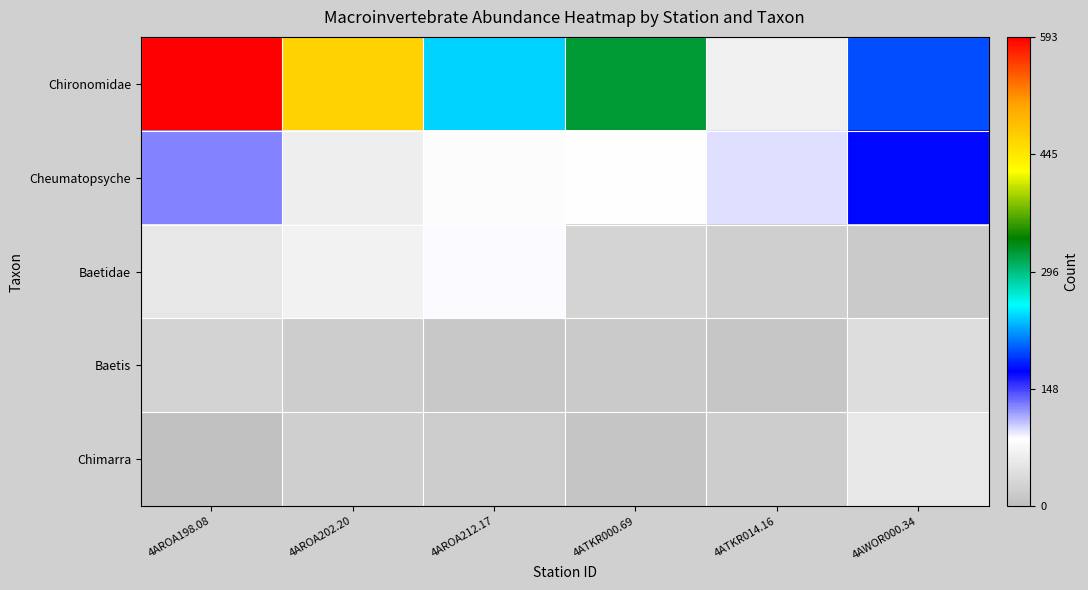

How many series are shown in this chart?

5